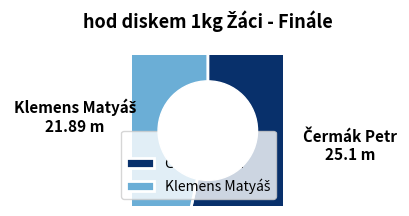

What is the change in value from Čermák Petr to Klemens Matyáš?

-3.2